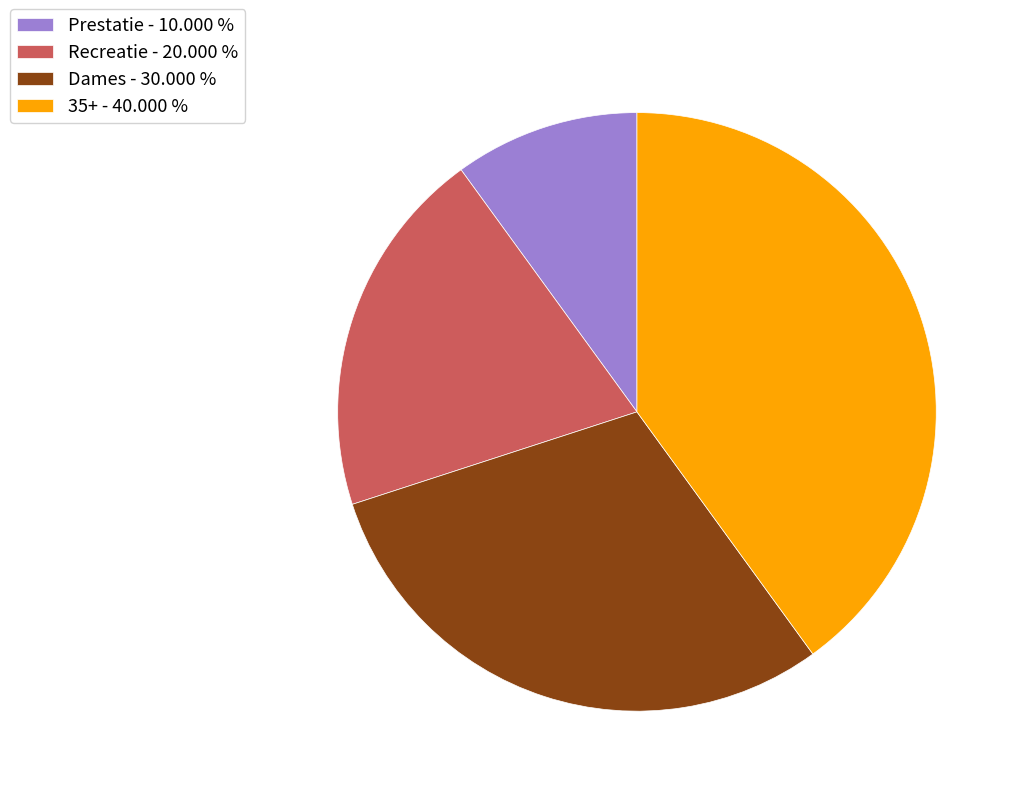

Which category has the biggest portion of the pie?

35+